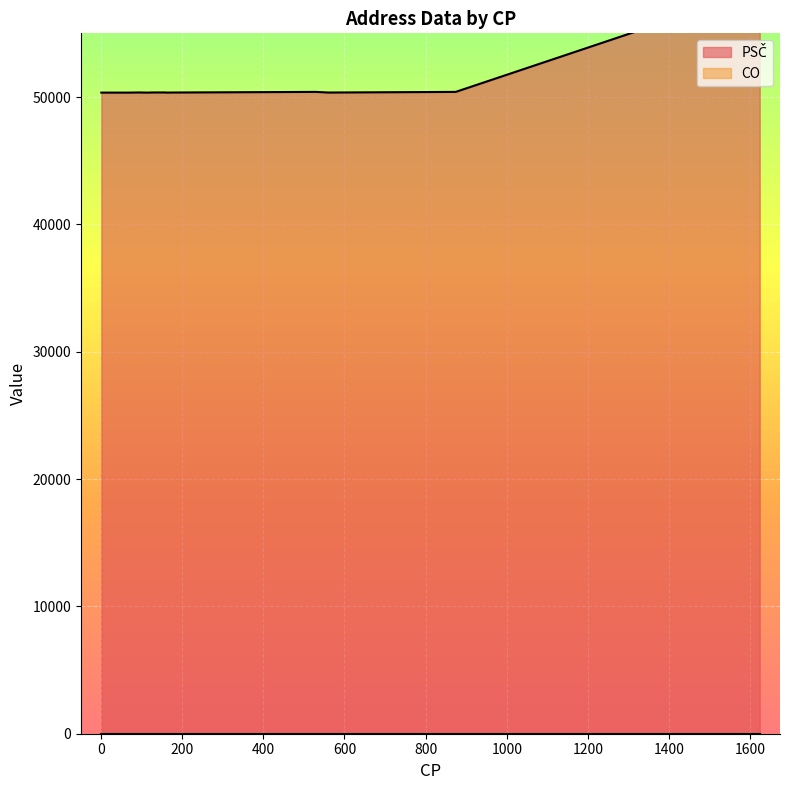

The value of PSČ at 175 is 50352. True or false?

True